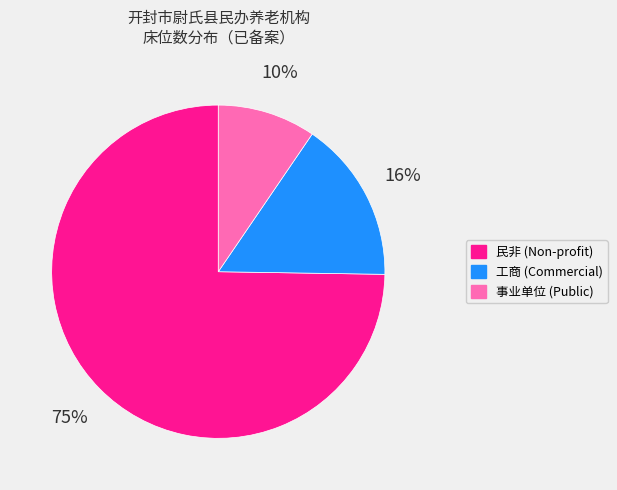

Which category has the biggest portion of the pie?

民非 (Non-profit)